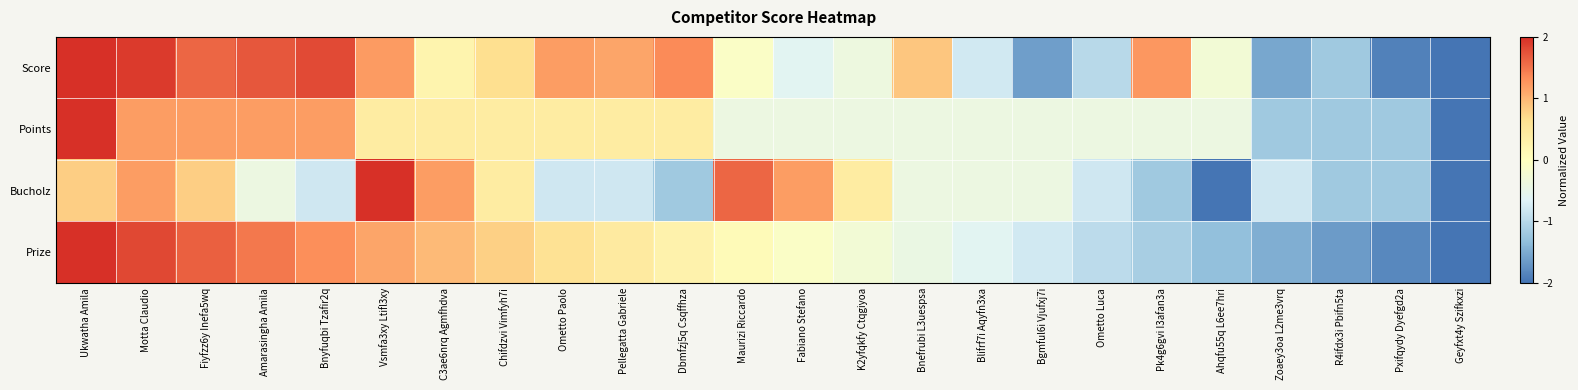

Which series has the largest range (max minus min)?

Score